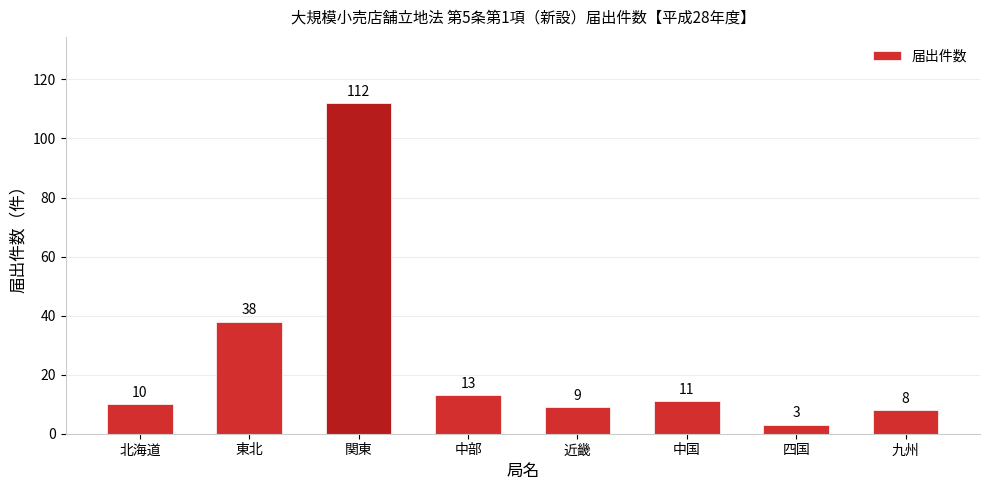

Where does the data first go above 11?

東北